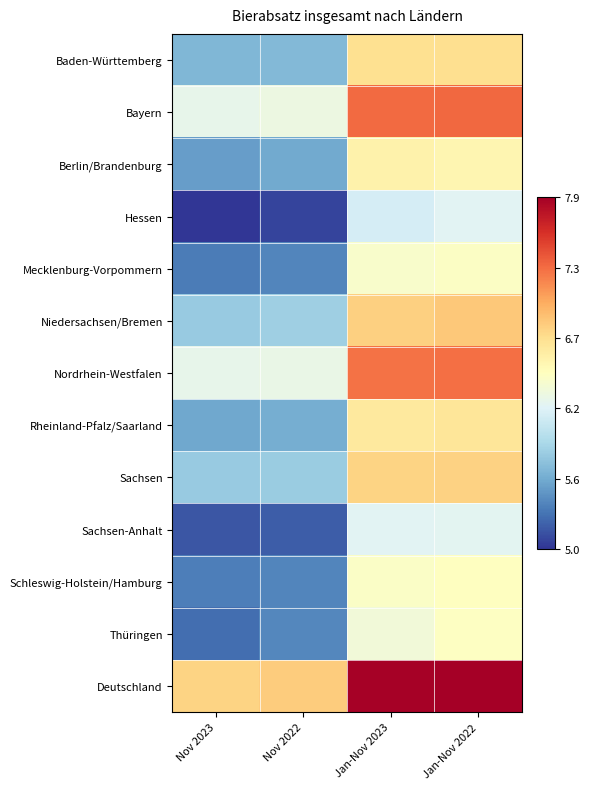

Rank the series at Nov 2023 from highest to lowest value.

Deutschland, Bayern, Nordrhein-Westfalen, Sachsen, Niedersachsen/Bremen, Baden-Württemberg, Rheinland-Pfalz/Saarland, Berlin/Brandenburg, Schleswig-Holstein/Hamburg, Mecklenburg-Vorpommern, Thüringen, Sachsen-Anhalt, Hessen